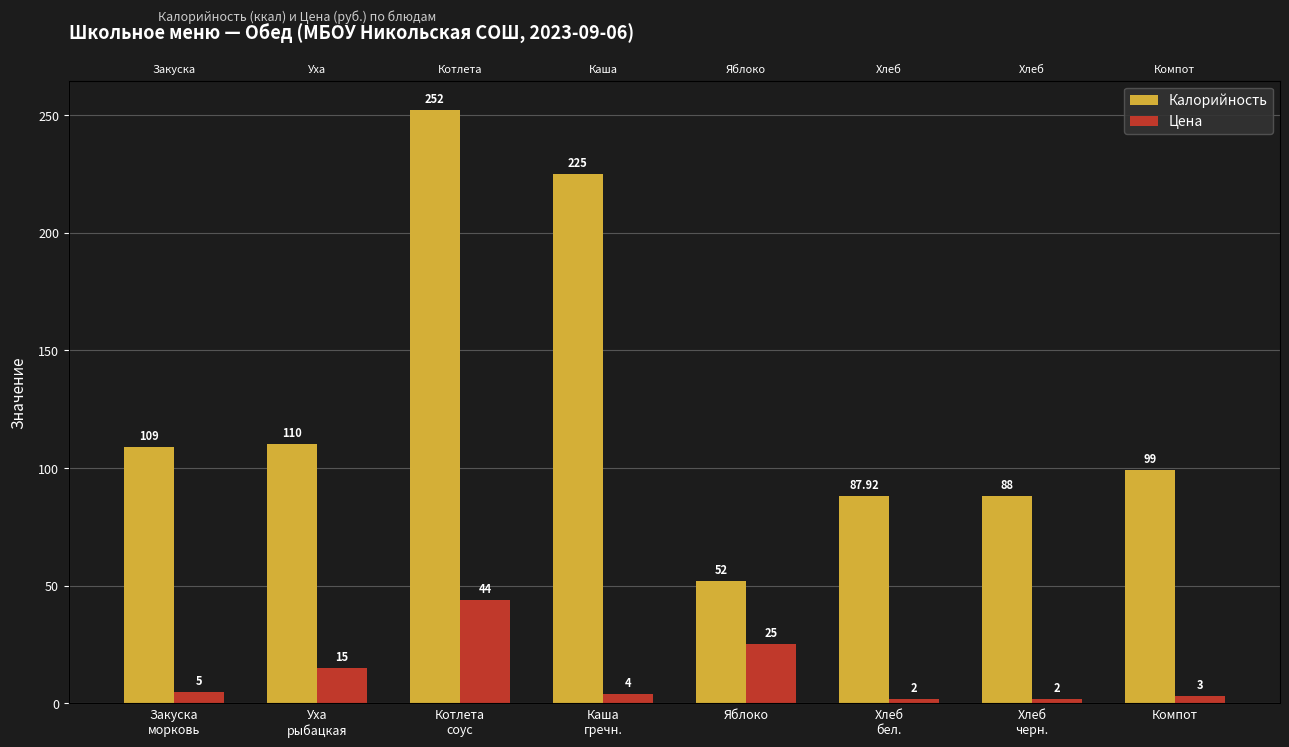

What is the difference between the Калорийность values at Хлеб
бел. and Каша
гречн.?

137.1